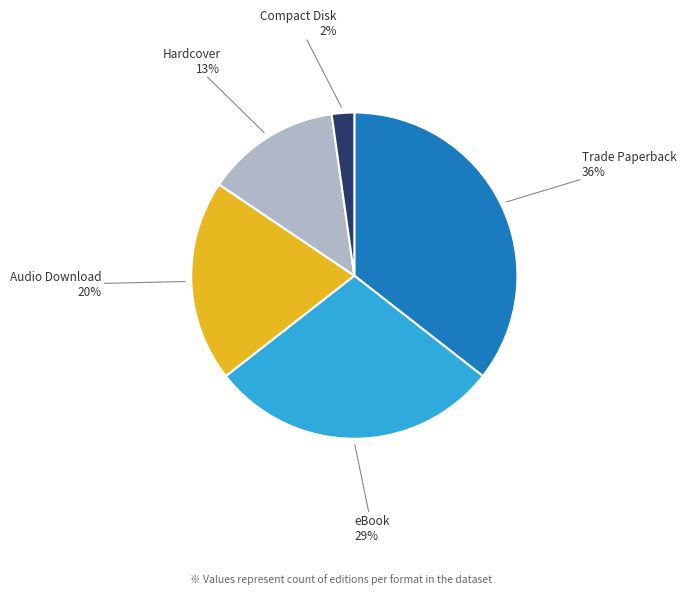

Which has a higher value, Audio Download or eBook?

eBook